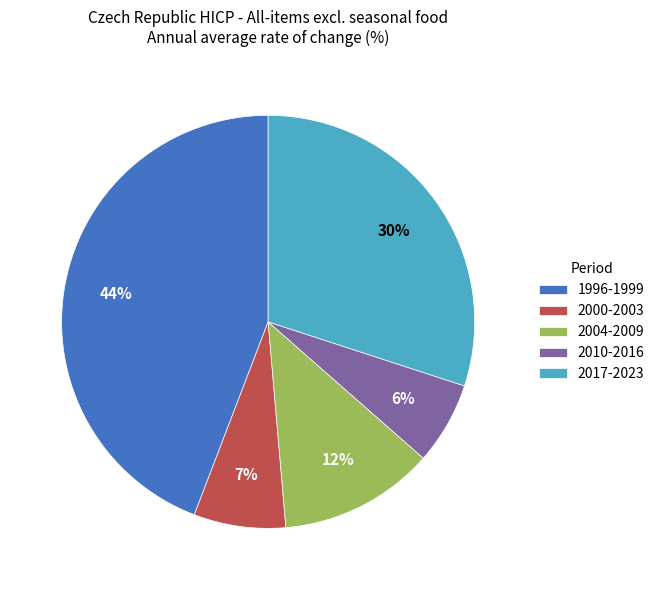

Which has a higher value, 2000-2003 or 2017-2023?

2017-2023